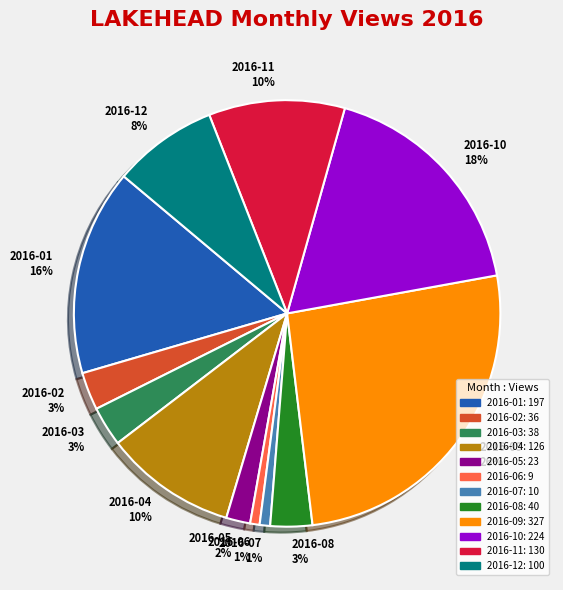

Between 2016-08 and 2016-01, which is larger?

2016-01